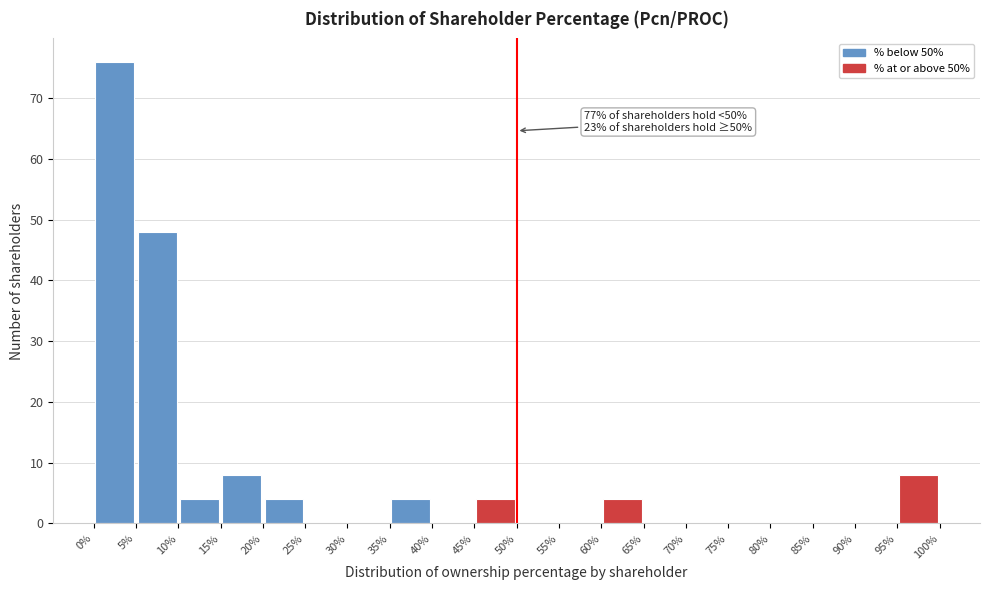

Which range on the x-axis has the tallest bar?

0 to 5